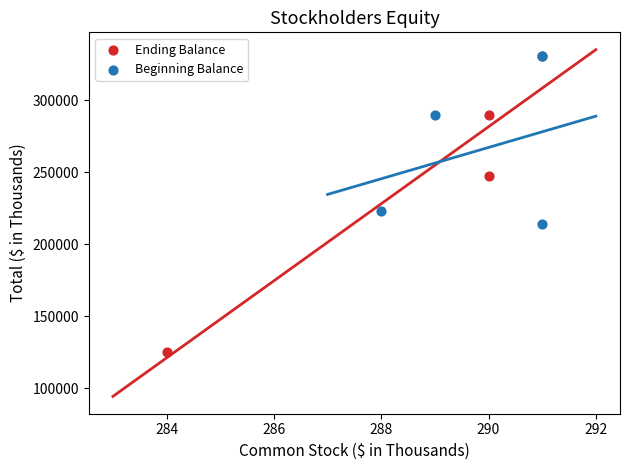

Which series has the largest Y range (max minus min)?

Ending Balance